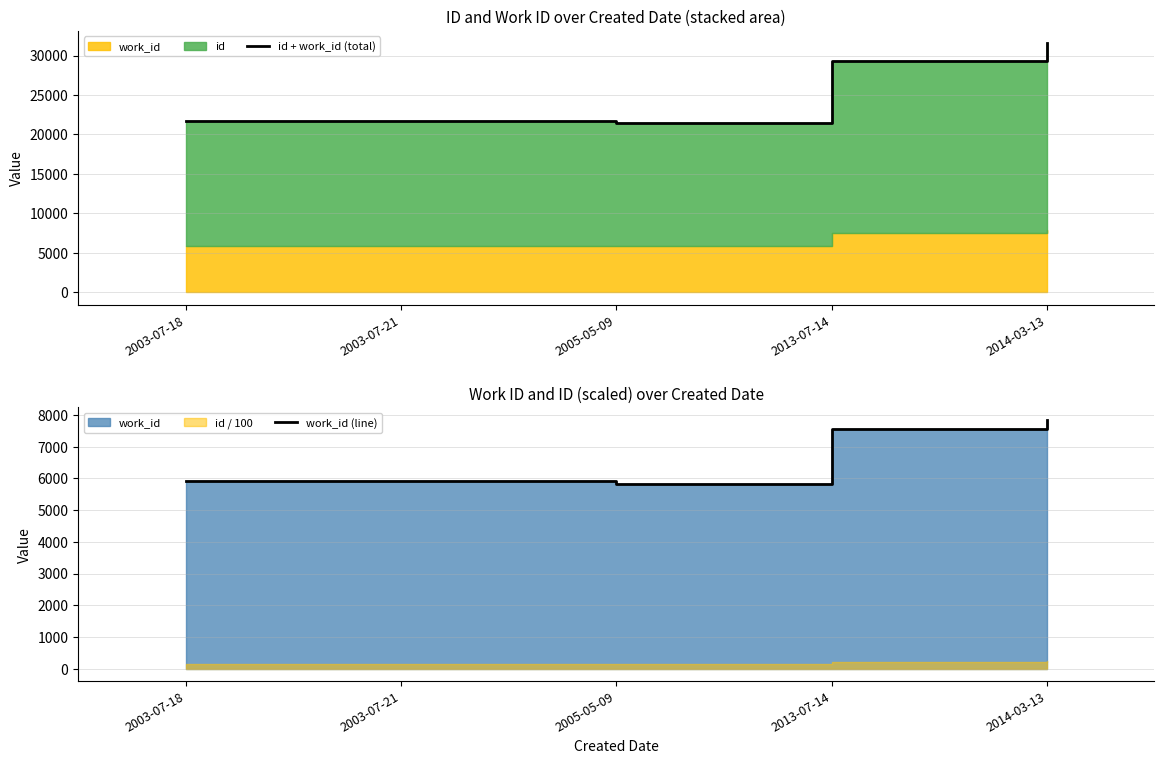

True or false: work_id (line) and id + work_id (total) intersect in this chart.

False